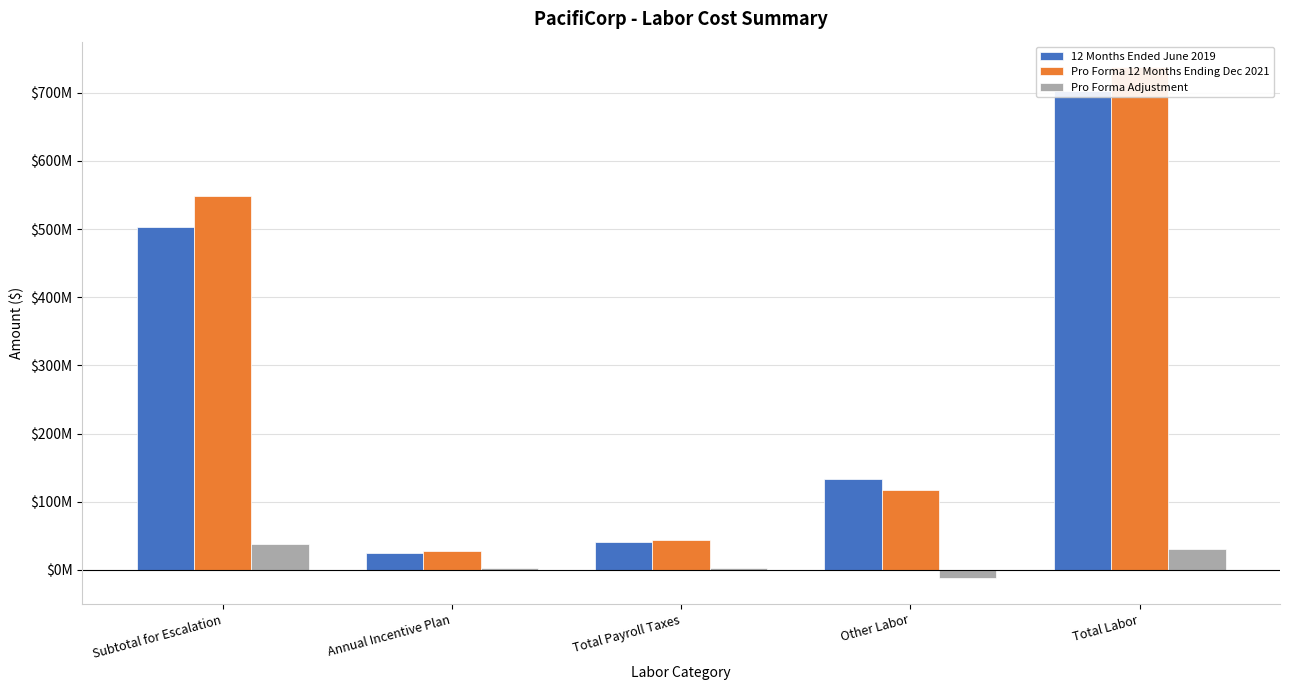

Reading left to right, what are all the values shown in this chart?

12 Months Ended June 2019: 503265801.2	25306247.2	40474620.0	133294851.2	702341519.6
Pro Forma 12 Months Ending Dec 2021: 548346533.3	27573089.4	43853356.5	117831359.6	737604338.9
Pro Forma Adjustment: 38288596.3	2266842.2	2894009.8	-12514292.2	30935156.1